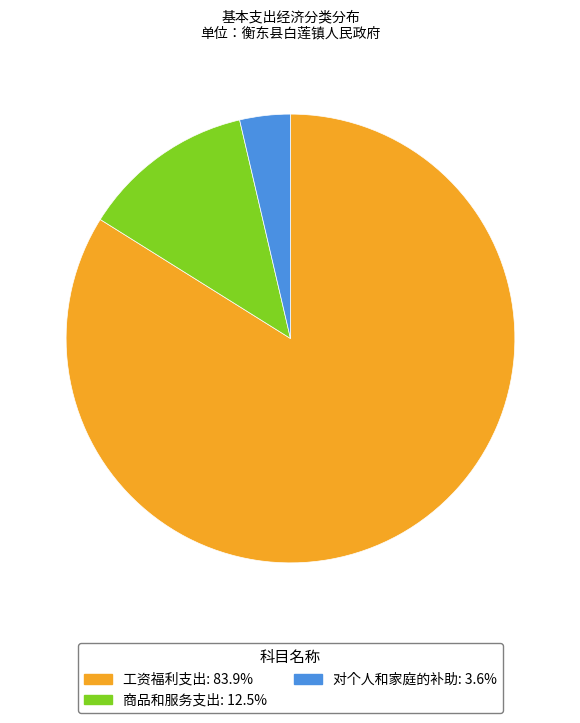

What is the largest slice in the pie chart?

工资福利支出